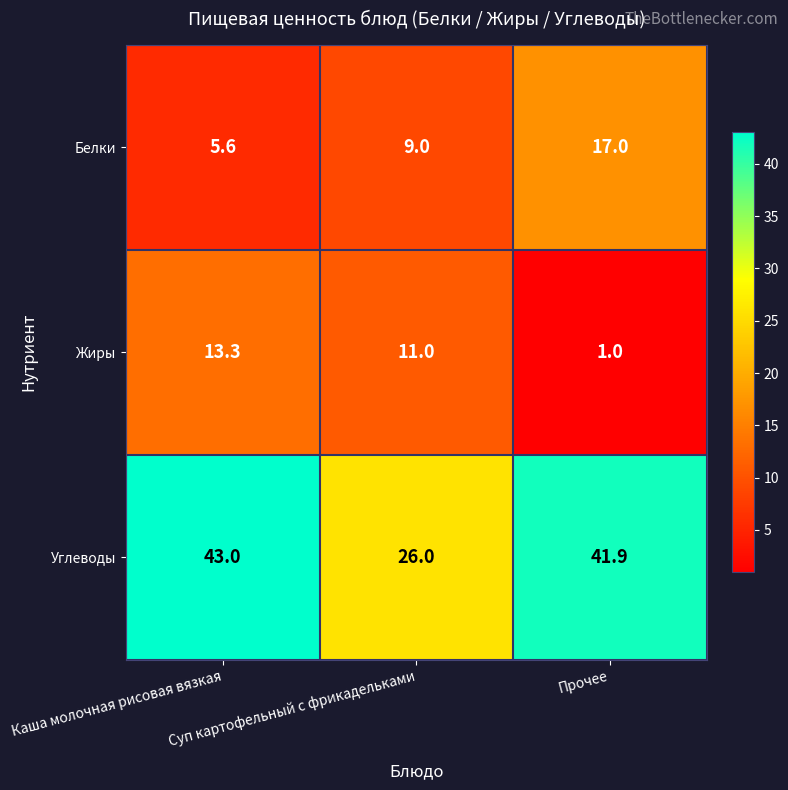

Which series has the largest total across all categories?

Углеводы